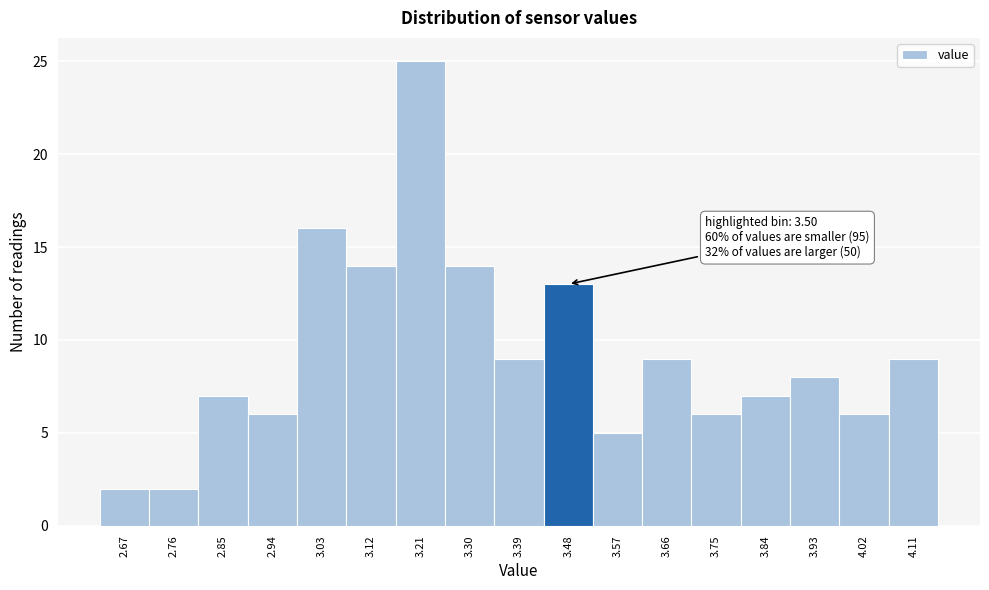

Over which range of the x-axis is the bar tallest?

3.165 to 3.255